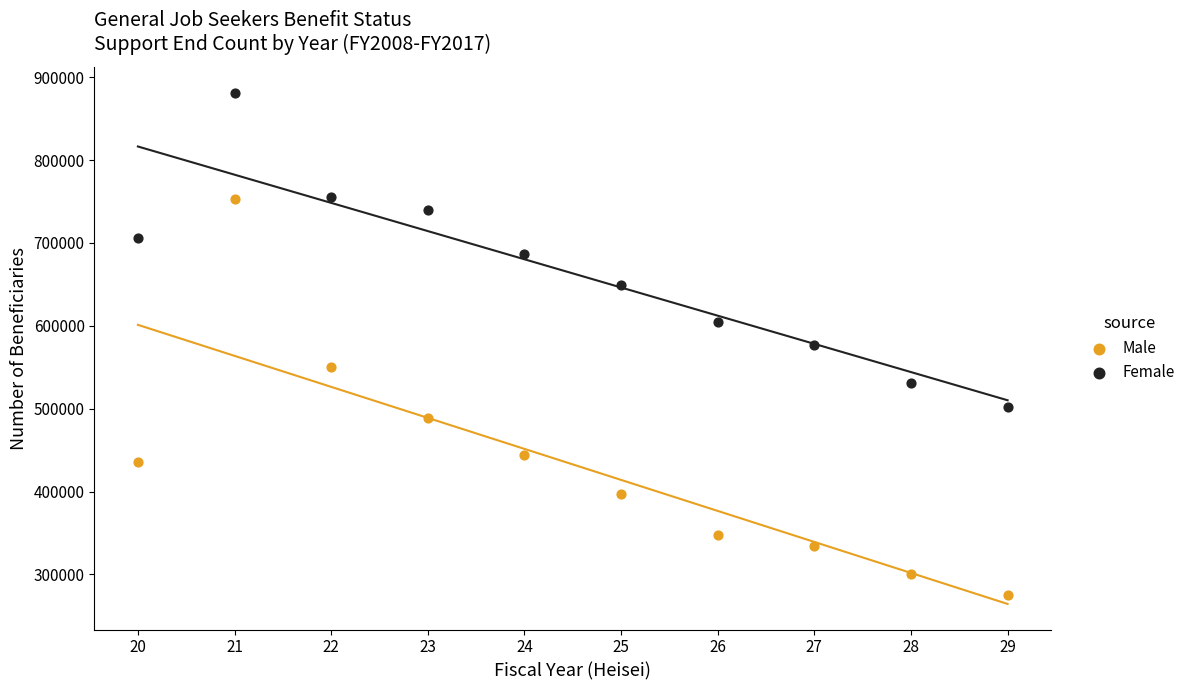

Across all data points, what is the range of Y values (max minus min)?

605811